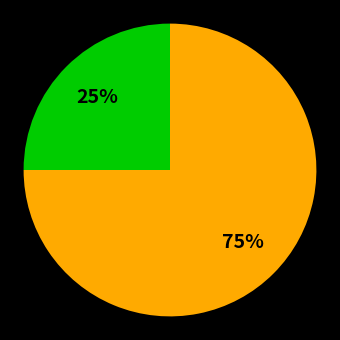

To the nearest percent, what is the difference between the largest and smallest slice percentages?

50%